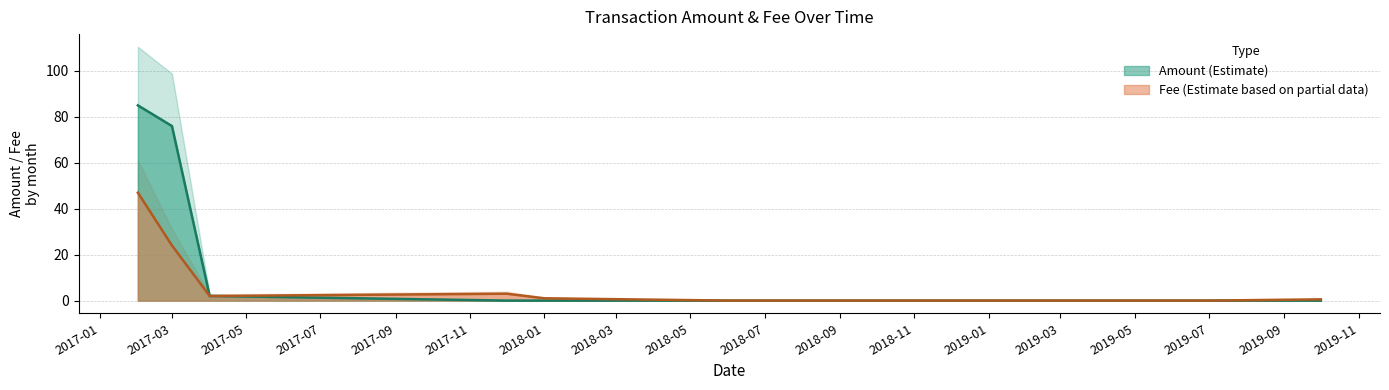

How many times do Fee and Amount cross each other?

1